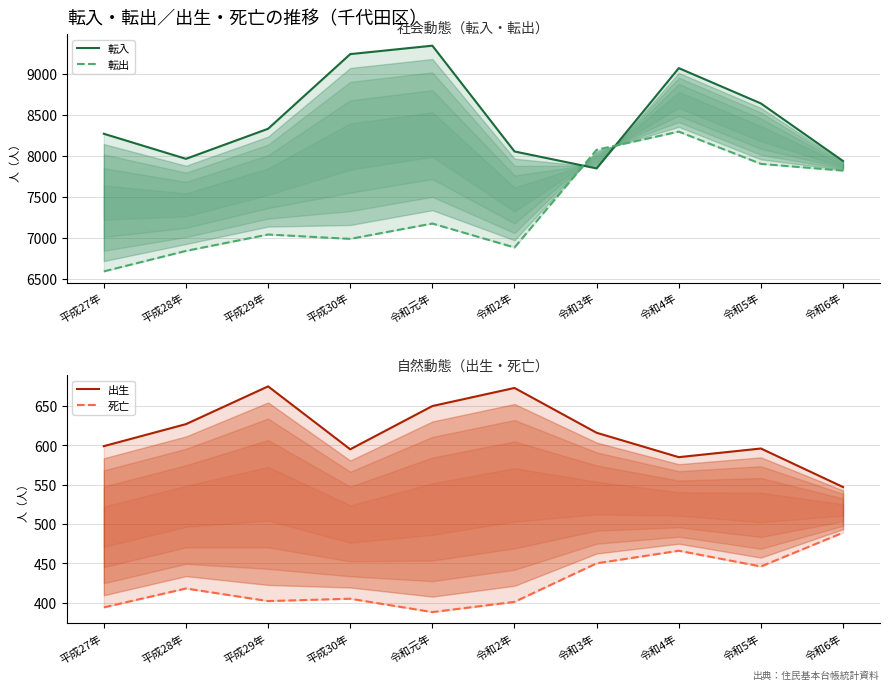

What is the label of the 2nd point from the right?

令和5年